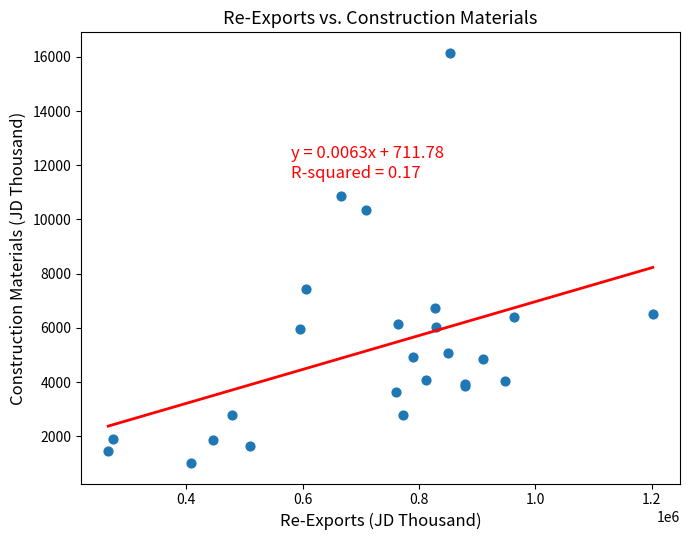

What Y value in the scatter plot is closest to 8580?

7450.6